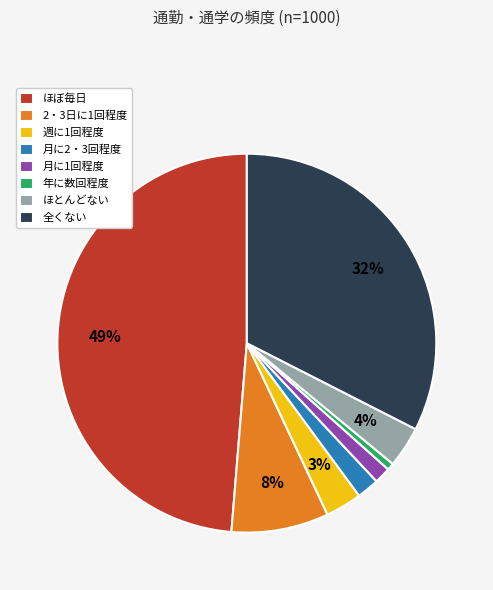

Which has a higher value, 年に数回程度 or 2・3日に1回程度?

2・3日に1回程度